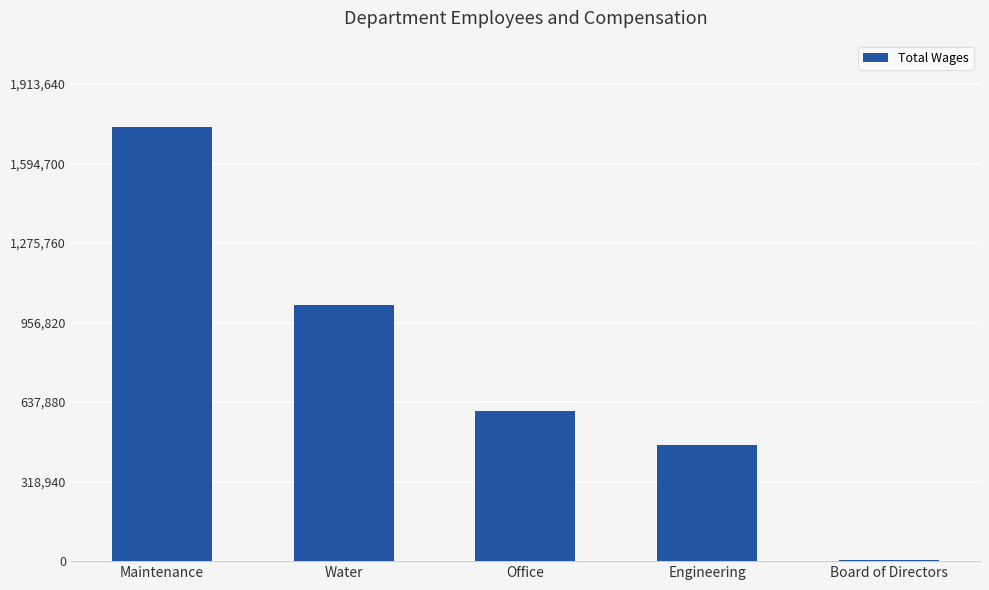

The value at Office is 226218. True or false?

False